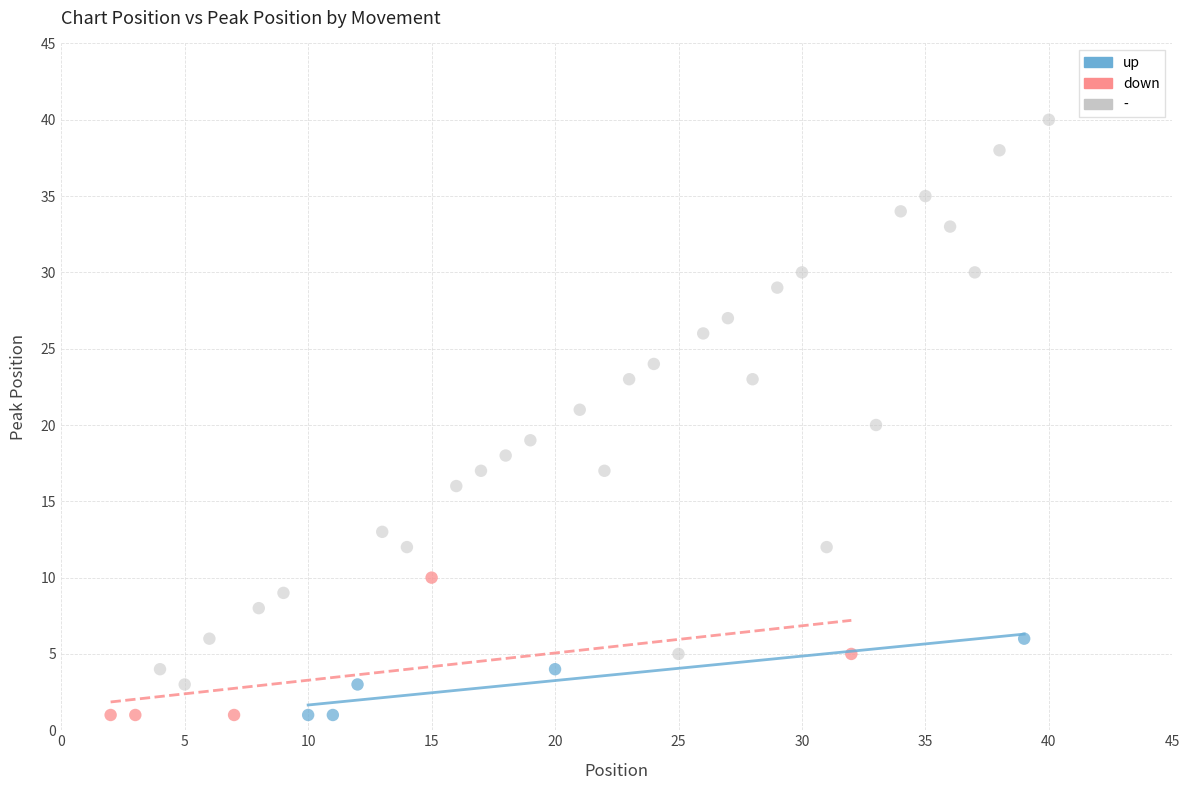

Which series contains the highest Y value?

-